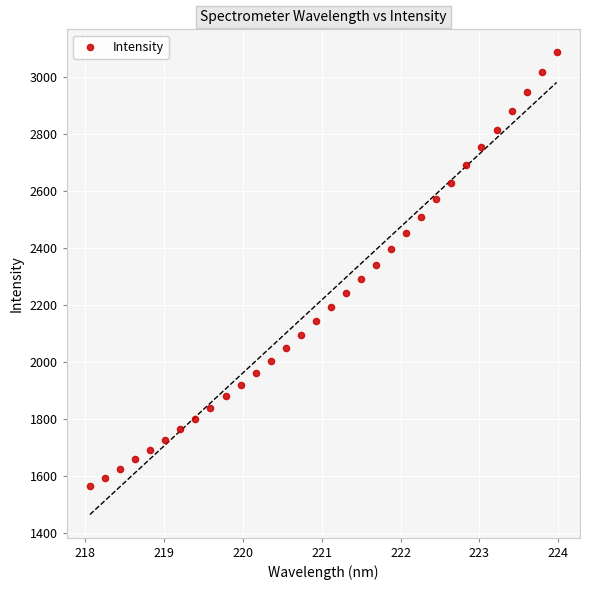

What is the range of Y values (max minus min)?

1522.8